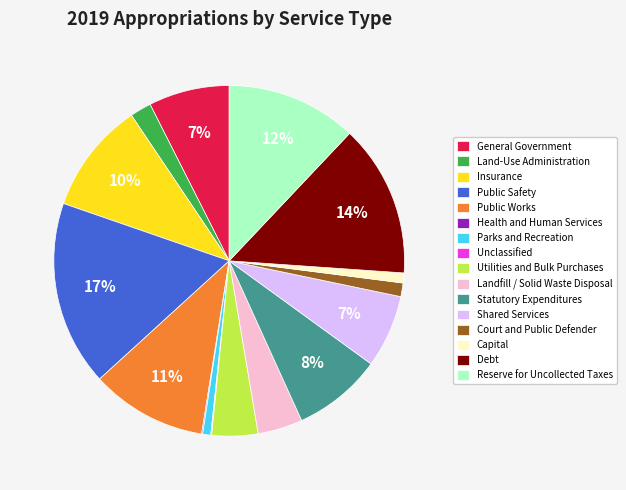

Which slice is the largest?

Public Safety